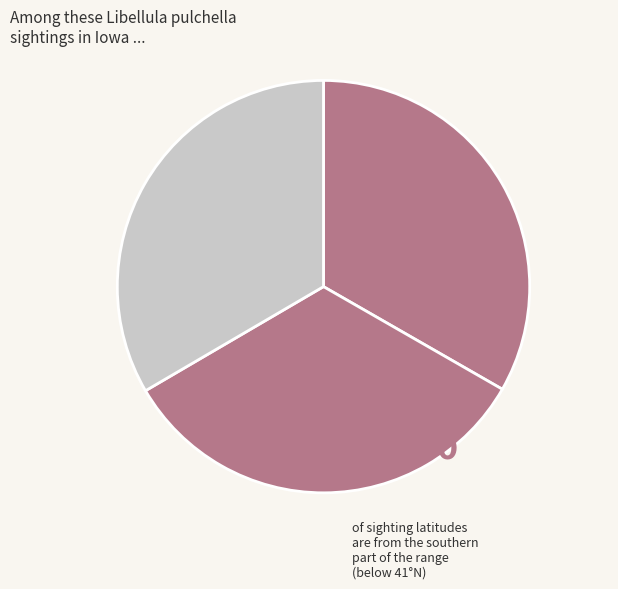

Does any single category account for the majority?

No